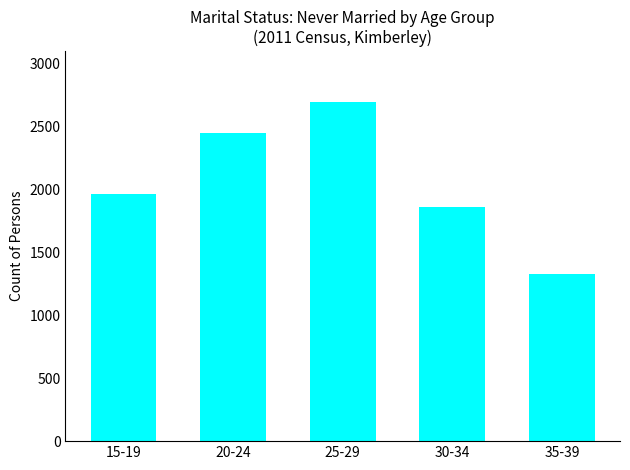

What is the smallest value displayed?

1326